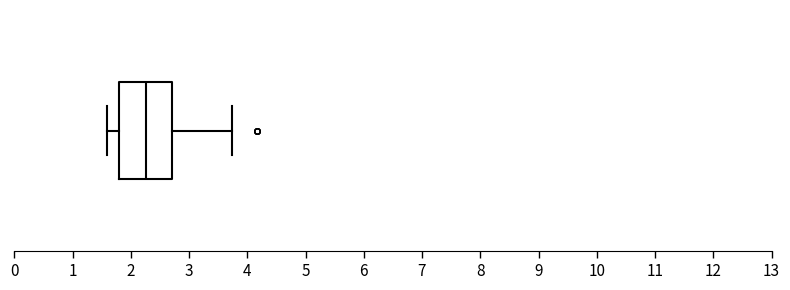

Where does the left whisker of the box end on the x-axis? The values are not printed on the chart, so give them approximately, as read against the axis.

1.6